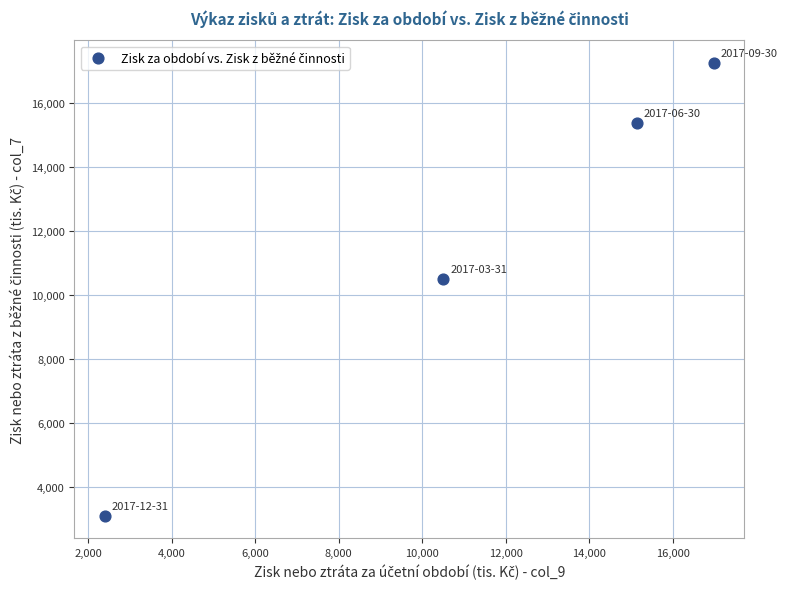

What is the range of X values (max minus min)?

14578.0